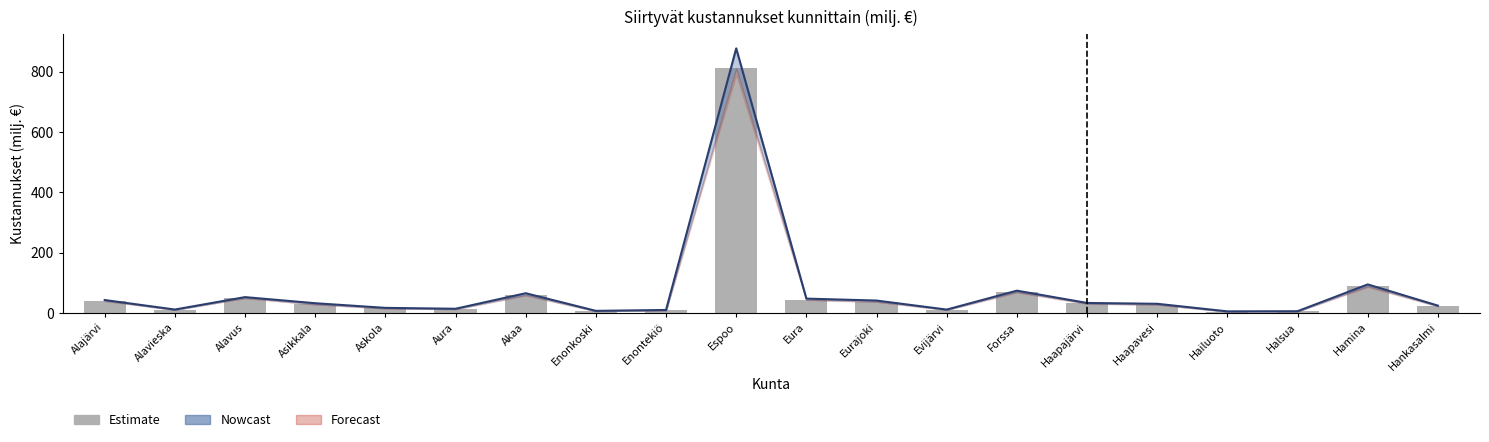

True or false: the data shows 15.0 at Asikkala.

False